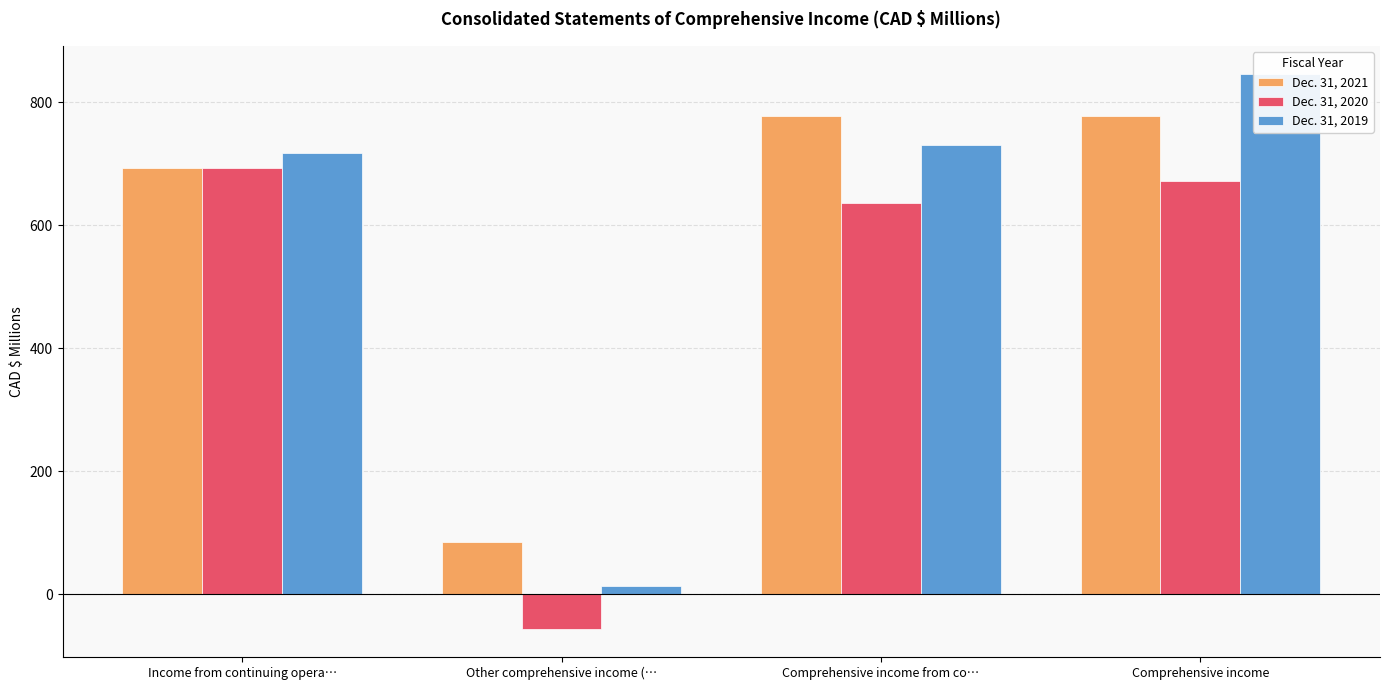

Count the number of data series in this chart.

3